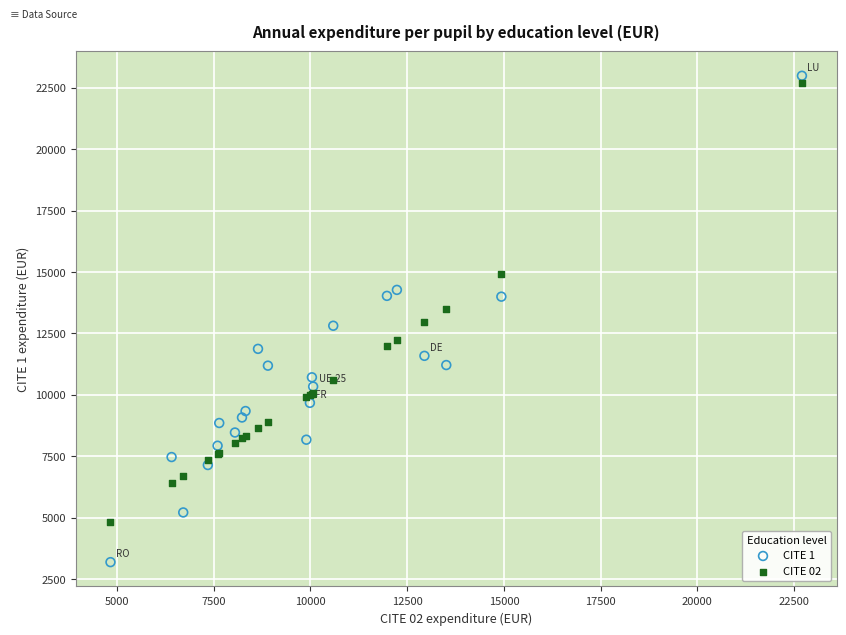

Which series reaches the minimum Y coordinate?

CITE 1